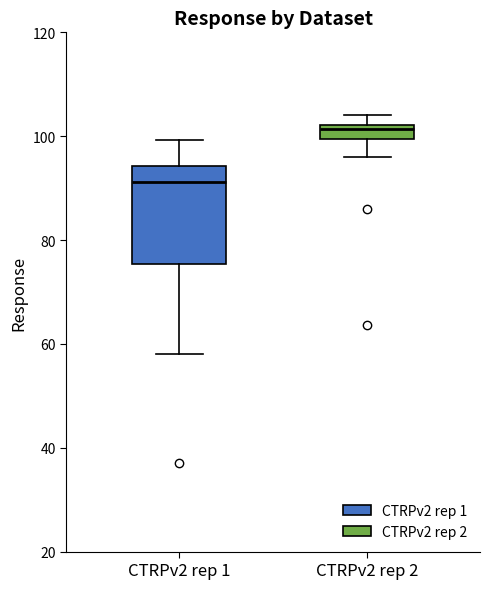

Where does the lower whisker of the box for CTRPv2 rep 1 end on the y-axis? The values are not printed on the chart, so give them approximately, as read against the axis.

58